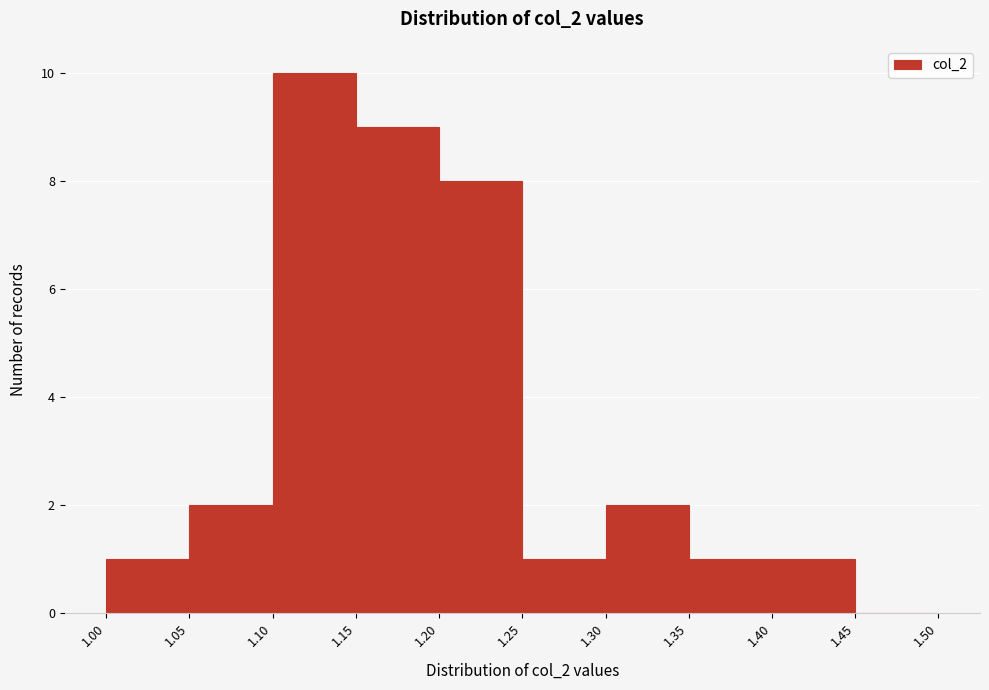

Reading left to right, transcribe this chart: for each bar, give the range it covers on the x-axis and its height. The values are not printed on the chart, so give them approximately, as read against the axis.

1.00 to 1.05: 1
1.05 to 1.10: 2
1.10 to 1.15: 10
1.15 to 1.20: 9
1.20 to 1.25: 8
1.25 to 1.30: 1
1.30 to 1.35: 2
1.35 to 1.40: 1
1.40 to 1.45: 1
1.45 to 1.50: 0